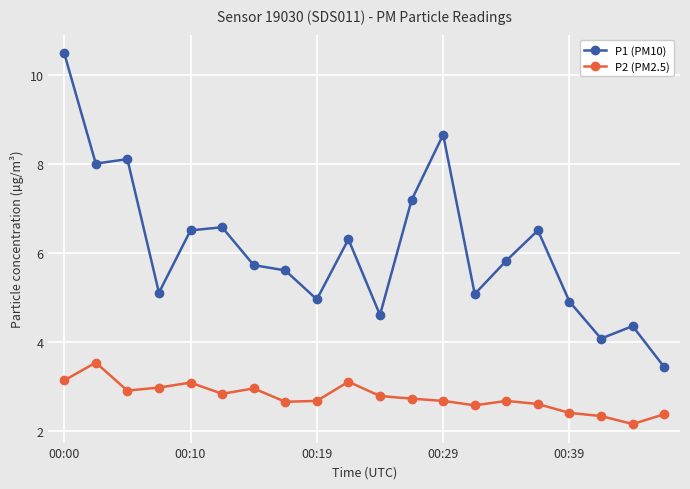

Which series has the largest range (max minus min)?

P1 (PM10)